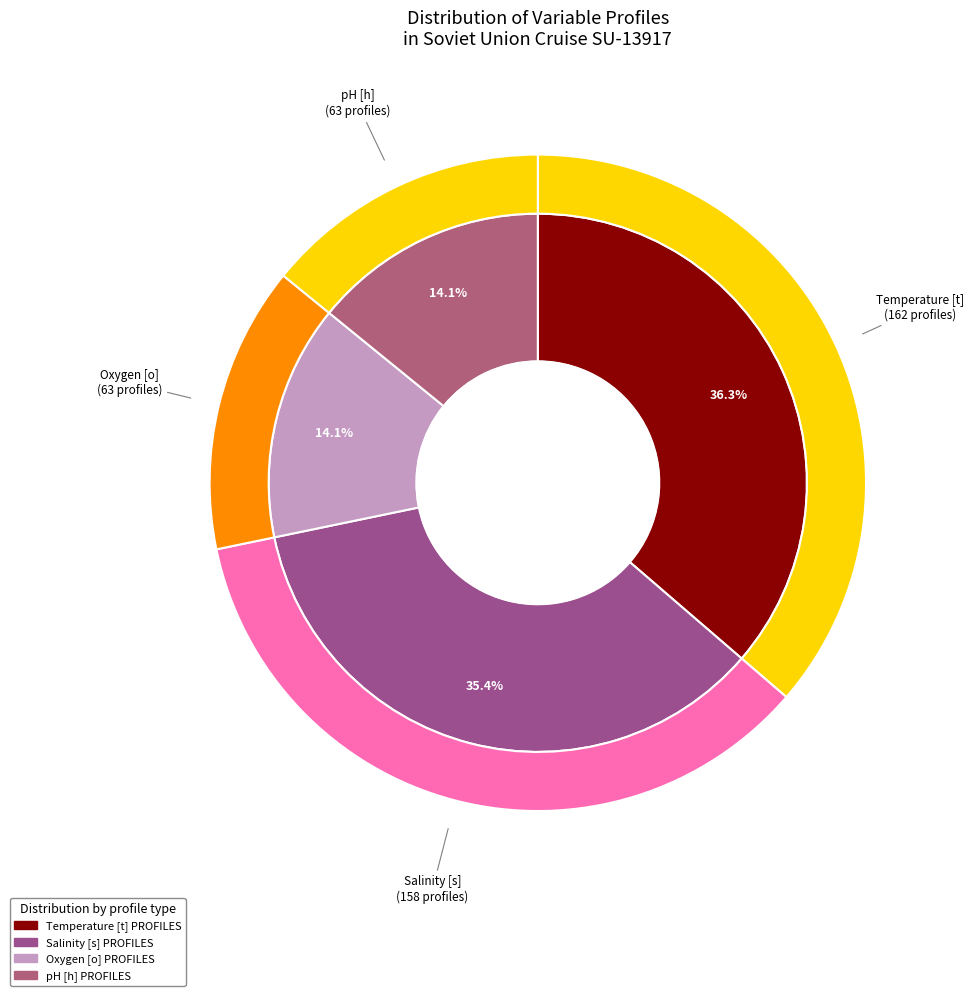

What percentage is NOT represented by Salinity [s] PROFILES?

64.6%